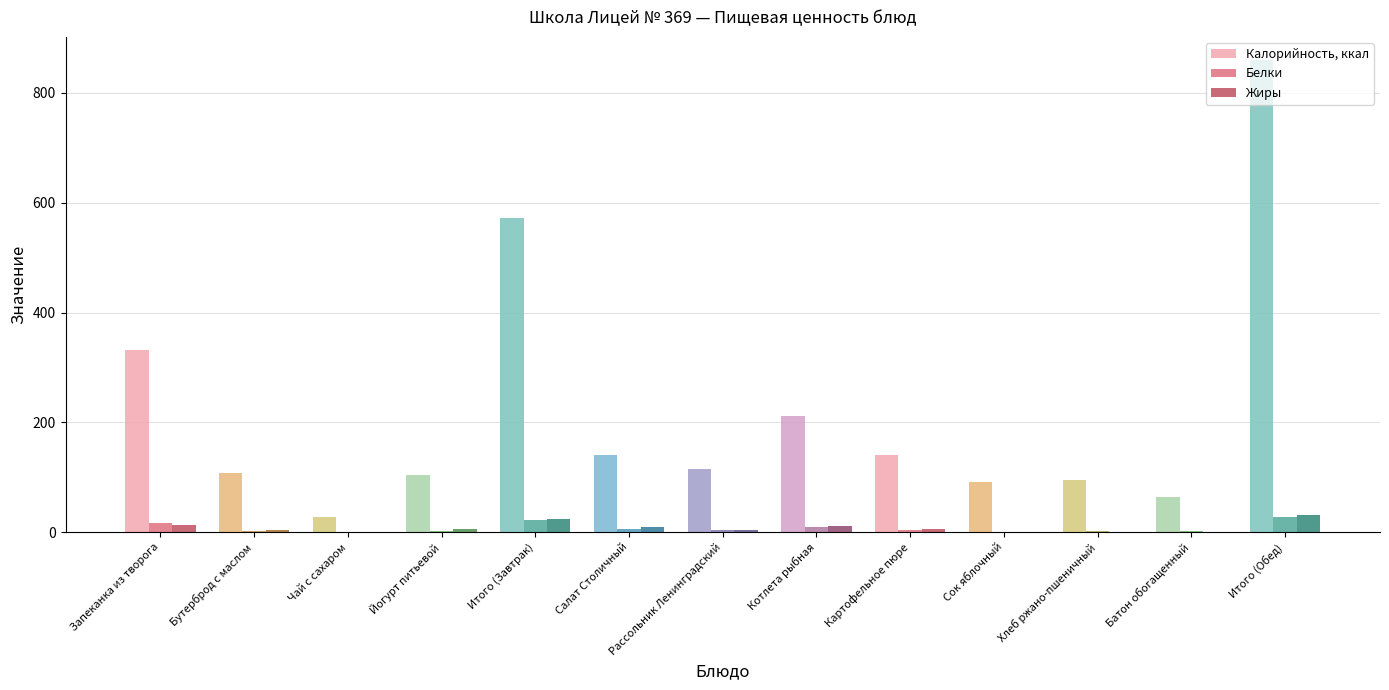

Which series has the largest total across all categories?

Калорийность, ккал